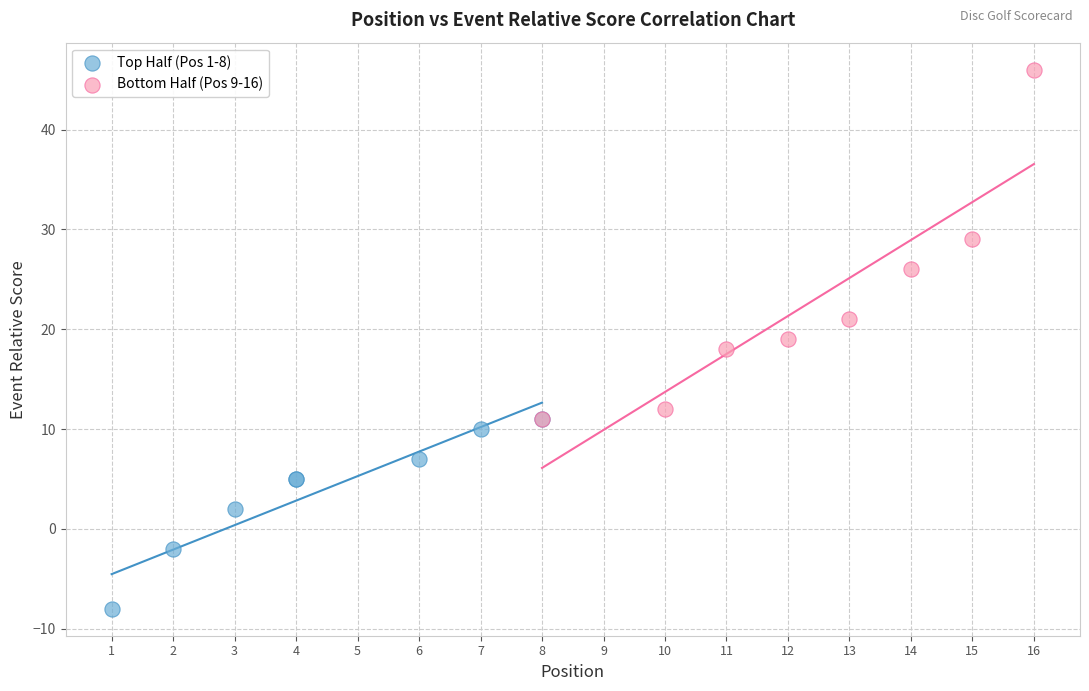

Which series reaches the maximum Y coordinate?

Bottom Half (Pos 9-16)